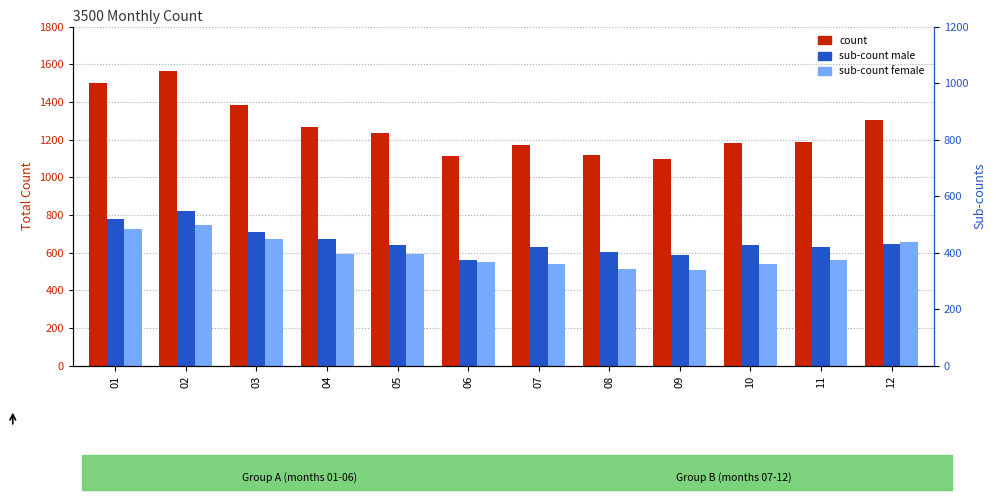

What is the difference between the second highest and minimum values in the count series?

405